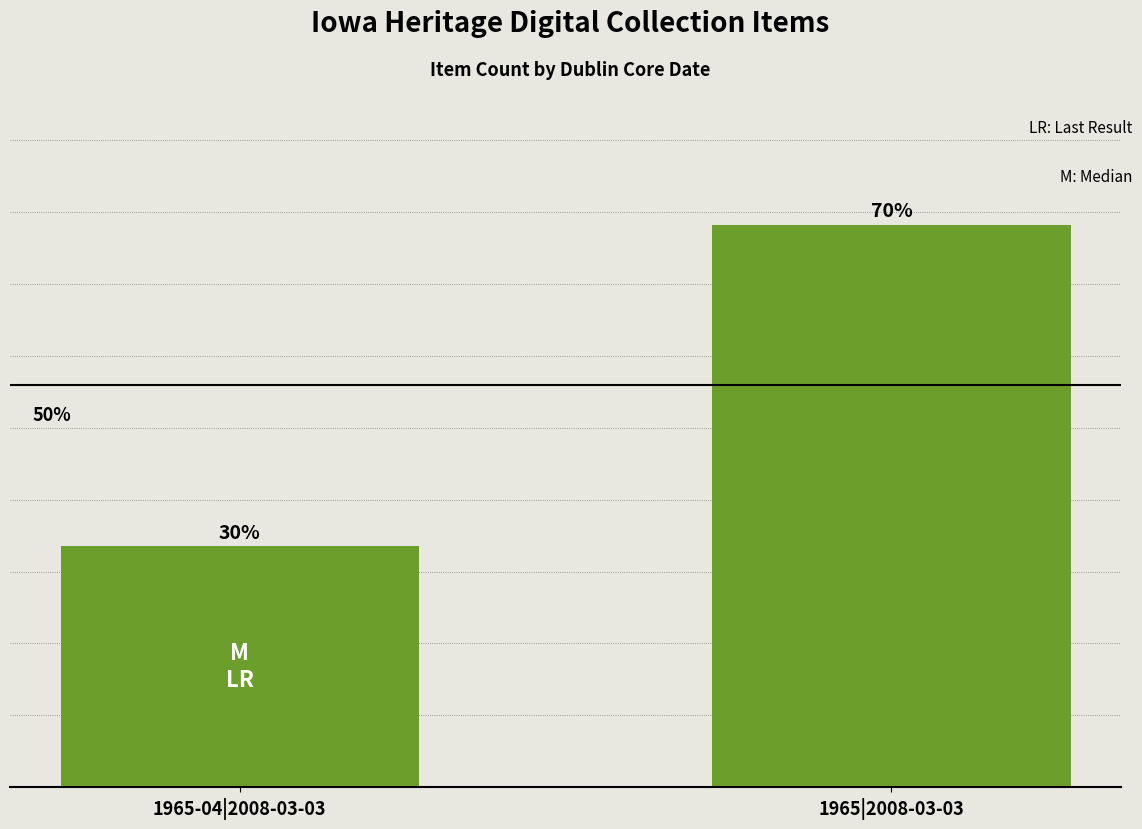

List the labels in order of value, smallest first.

1965-04|2008-03-03, 1965|2008-03-03